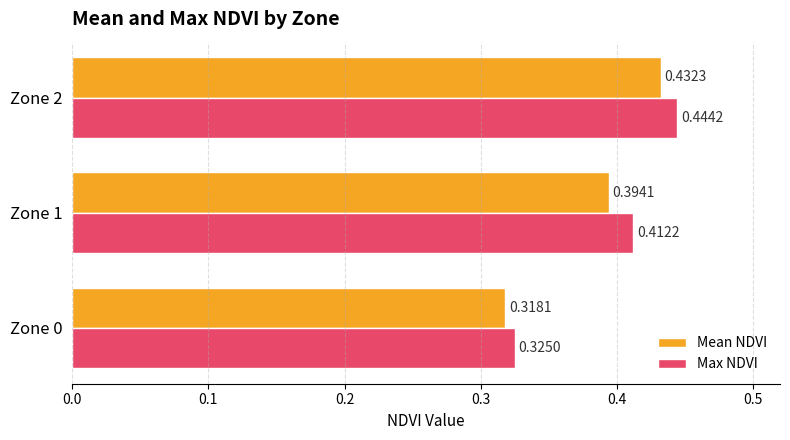

What is the sum of the Max NDVI values at Zone 2 and Zone 0?

0.8